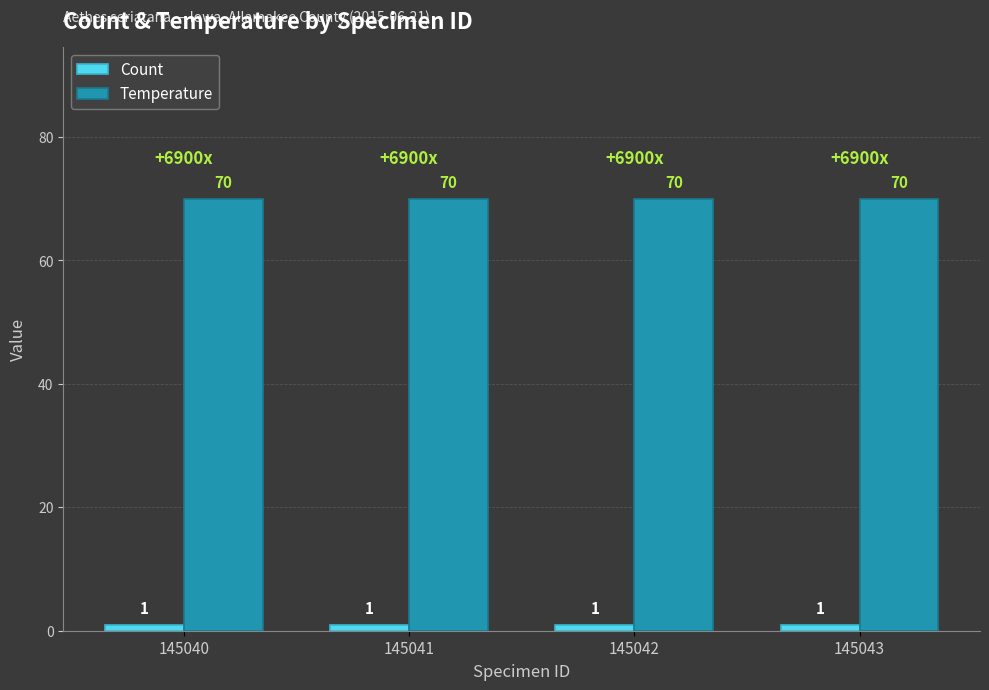

Rank the series by their average value, from highest to lowest.

Temperature, Count